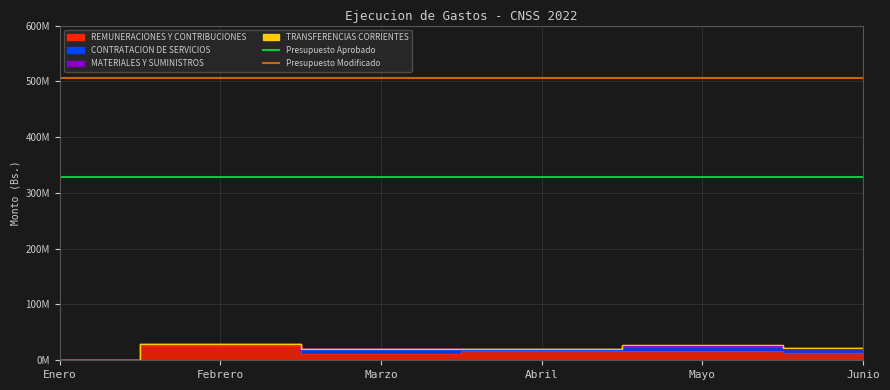

True or false: Presupuesto Aprobado and Presupuesto Modificado cross at least once.

False